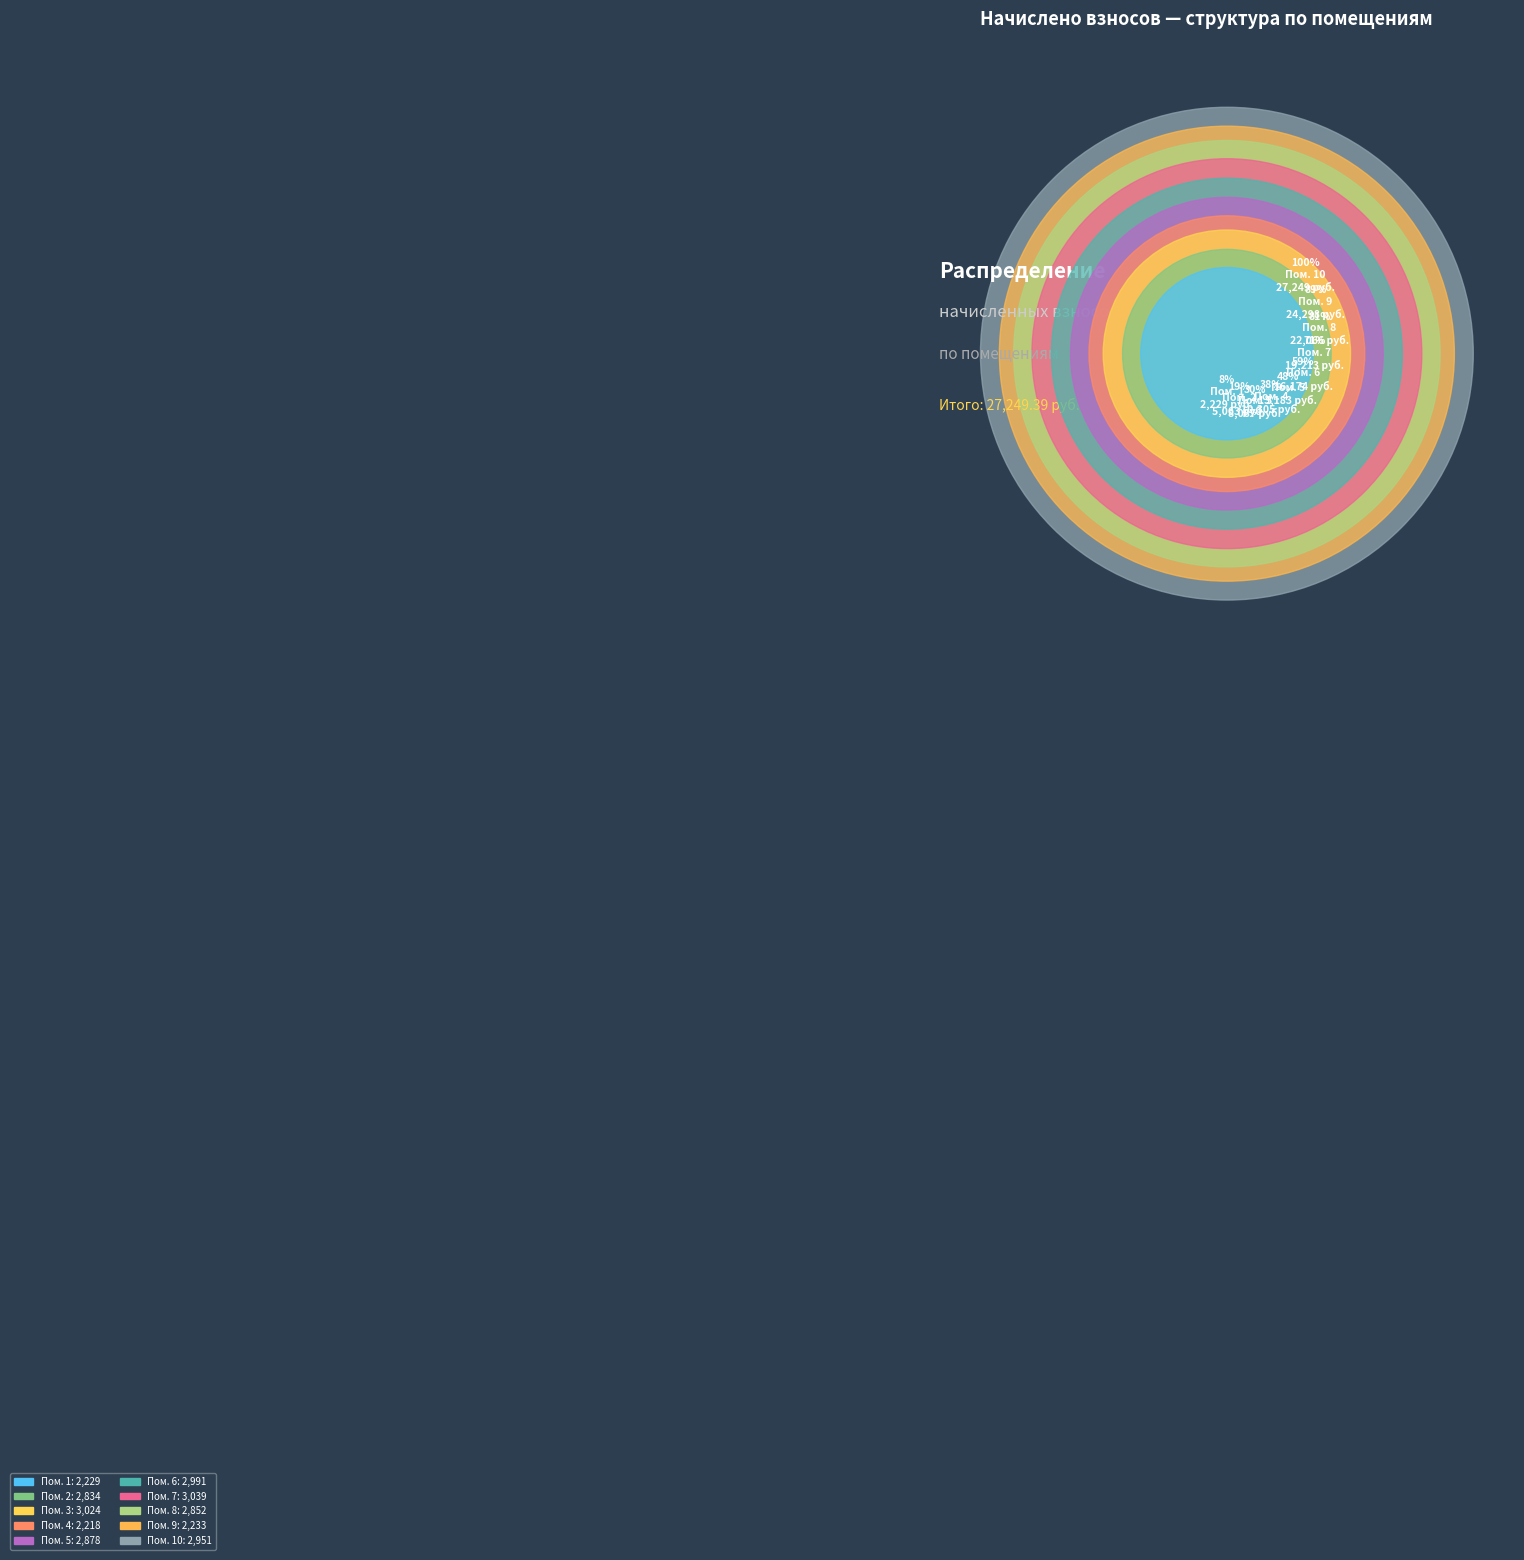

What portion of the pie excludes 6?

89.0%